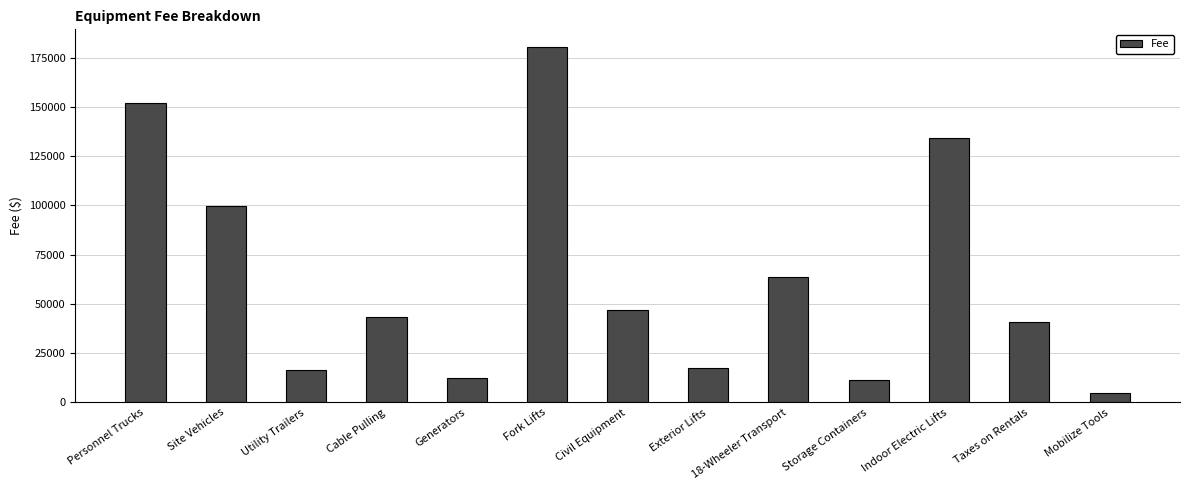

The chart shows a value of 17249.3 at Exterior Lifts. True or false?

True